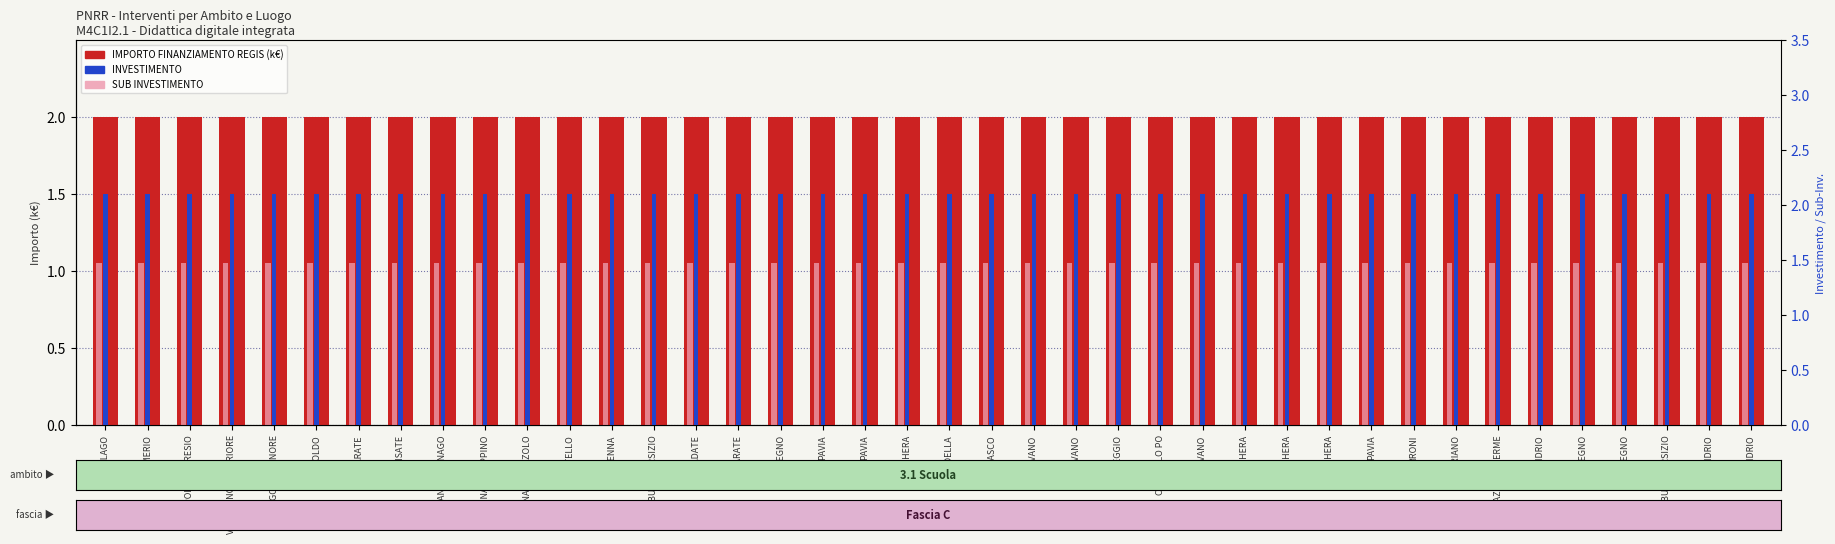

Does the chart contain stacked bars?

No